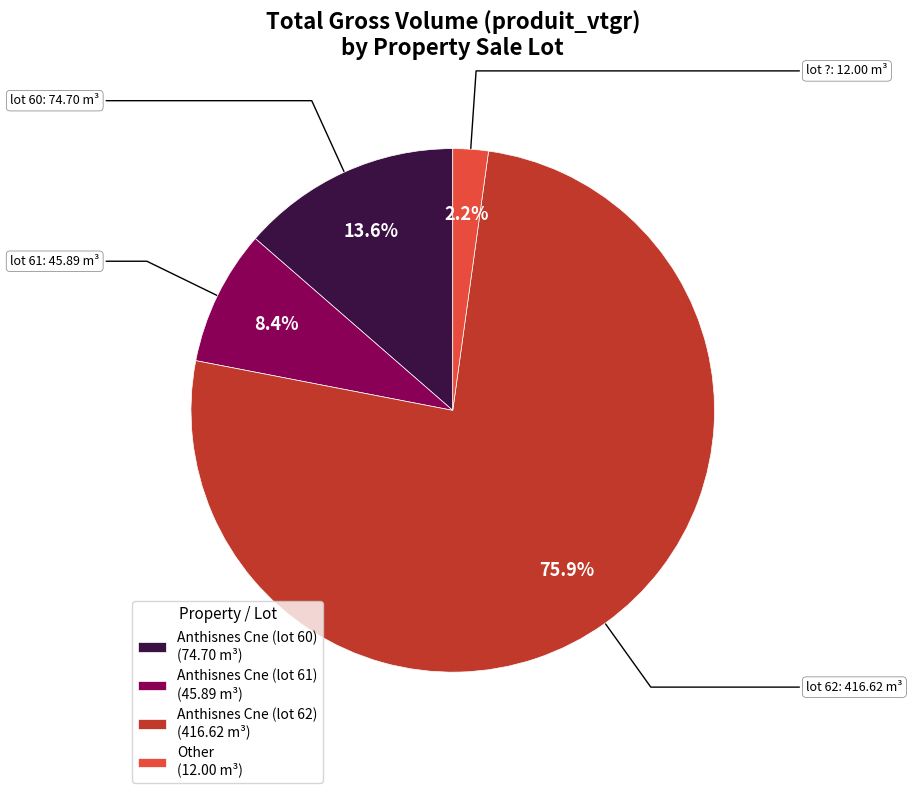

Does any single category account for the majority?

Yes